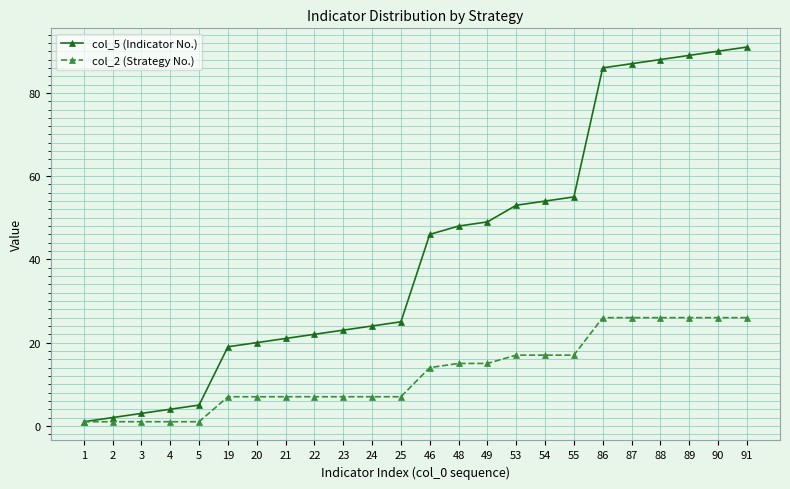

Which series has the largest total across all categories?

col_5 (Indicator No.)